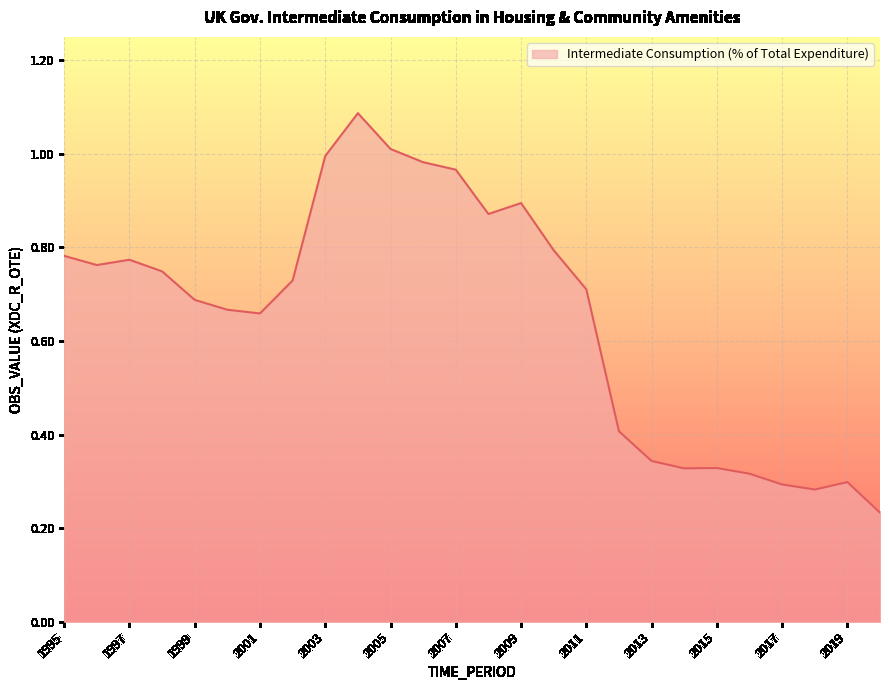

How many series are shown in this chart?

1